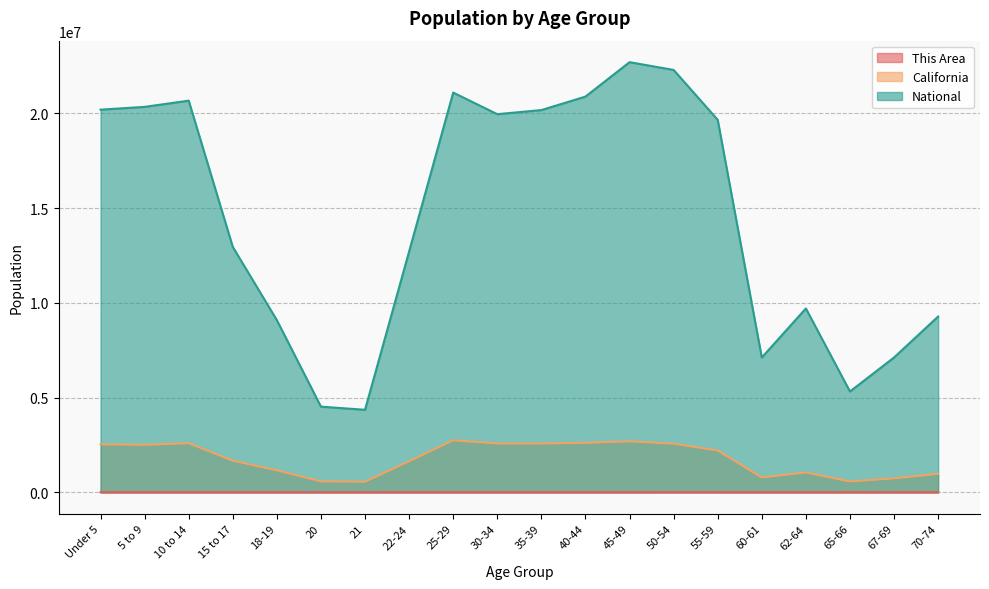

How many interior local valleys does the This Area series have?

4